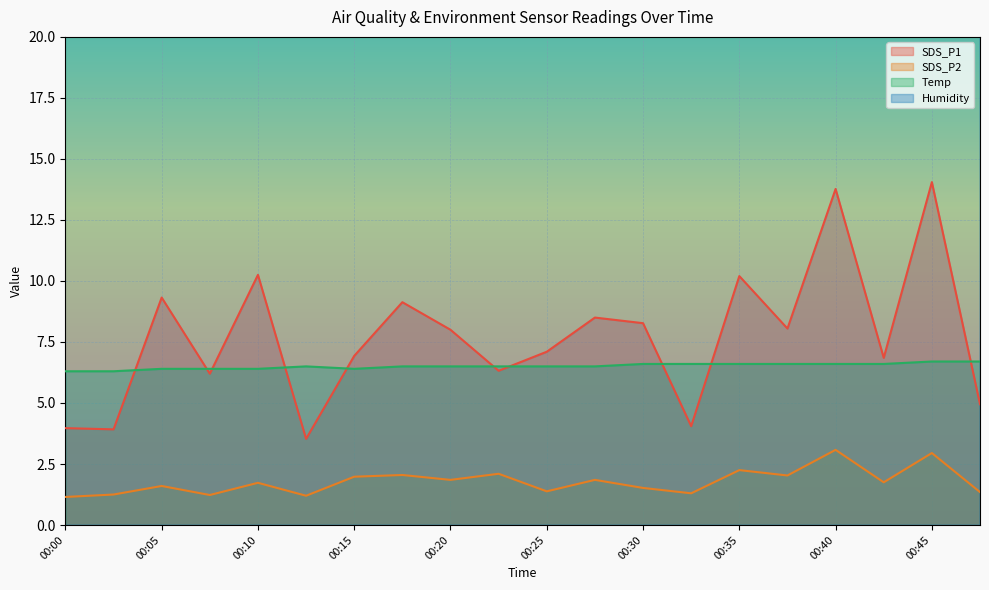

What is the value of the SDS_P1 point at the 16th from the left?

8.1